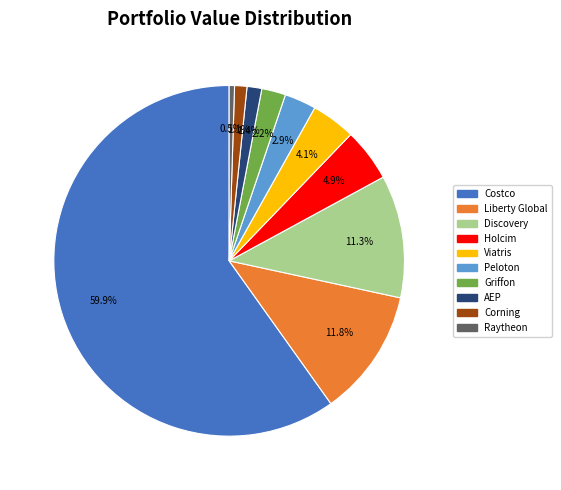

Is there a majority slice in this chart?

Yes